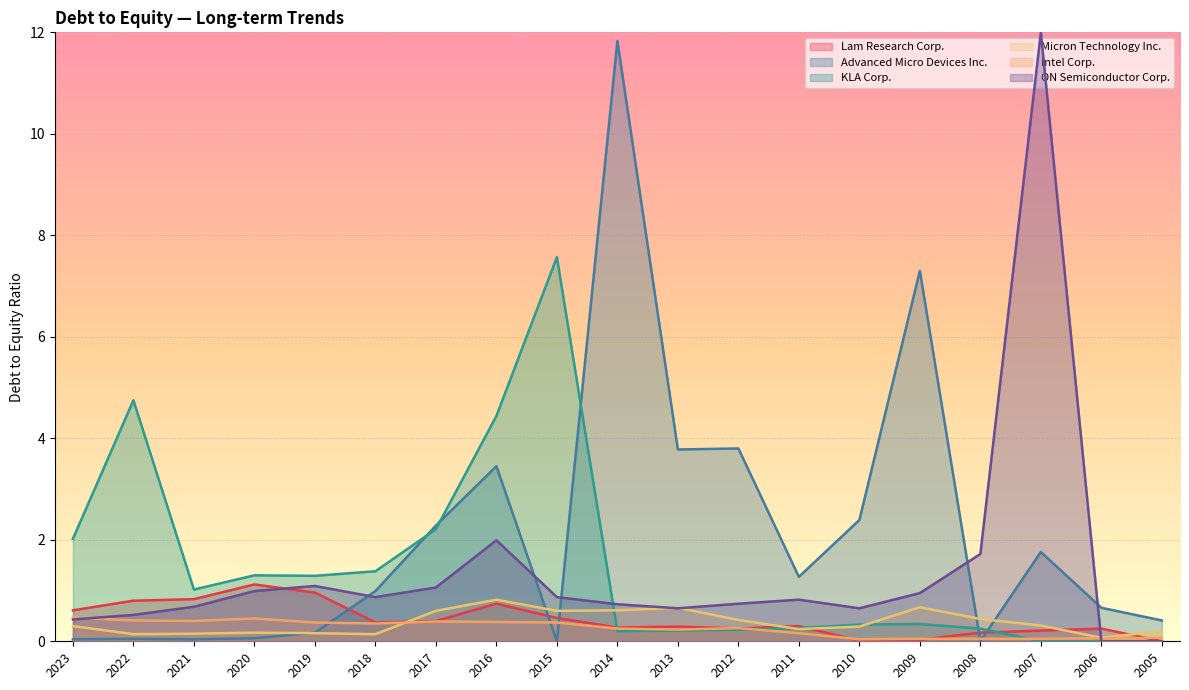

Reading right to left, extract all data points from this chart.

Lam Research Corp.: 0.0	0.2	0.2	0.2	0.0	0.0	0.3	0.2	0.3	0.3	0.5	0.7	0.4	0.4	1.0	1.1	0.8	0.8	0.6
Advanced Micro Devices Inc.: 0.4	0.7	1.8	0.0	7.3	2.4	1.3	3.8	3.8	11.8	0.0	3.5	2.3	1.0	0.2	0.1	0.0	0.1	0.0
KLA Corp.: 0.0	0.0	0.0	0.2	0.3	0.3	0.3	0.2	0.2	0.2	7.6	4.4	2.2	1.4	1.3	1.3	1.0	4.8	2.0
Micron Technology Inc.: 0.2	0.1	0.3	0.4	0.7	0.3	0.2	0.4	0.7	0.6	0.6	0.8	0.6	0.1	0.2	0.2	0.1	0.1	0.3
Intel Corp.: 0.1	0.1	0.1	0.1	0.1	0.0	0.2	0.3	0.2	0.2	0.4	0.4	0.4	0.3	0.4	0.5	0.4	0.4	0.5
ON Semiconductor Corp.: 0.0	0.0	12.0	1.7	0.9	0.7	0.8	0.7	0.7	0.7	0.9	2.0	1.1	0.9	1.1	1.0	0.7	0.5	0.4